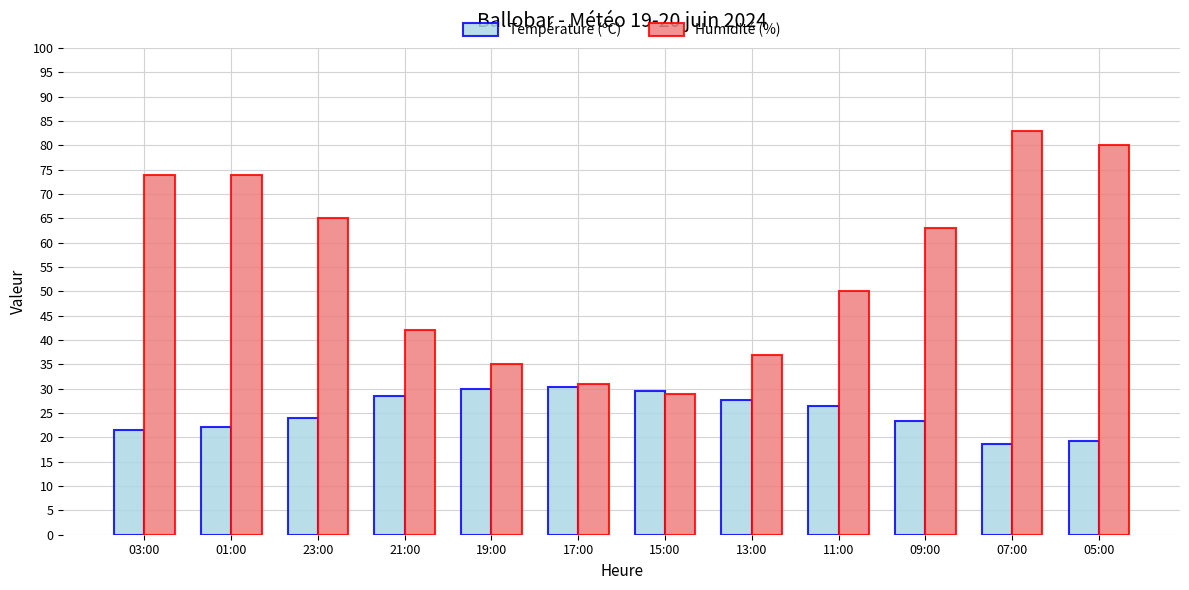

Rank the series by their average value, from lowest to highest.

Température (ºC), Humidité (%)